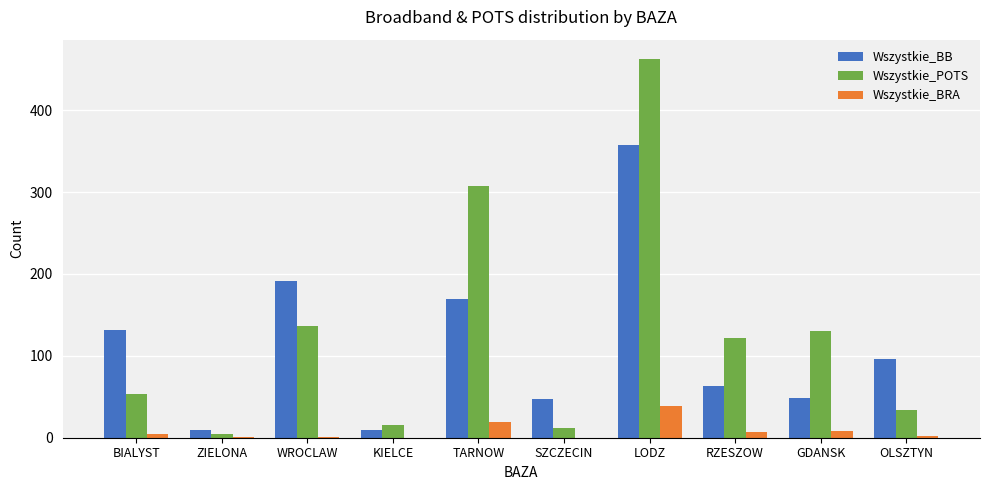

What is the sum of all Wszystkie_POTS values?

1278